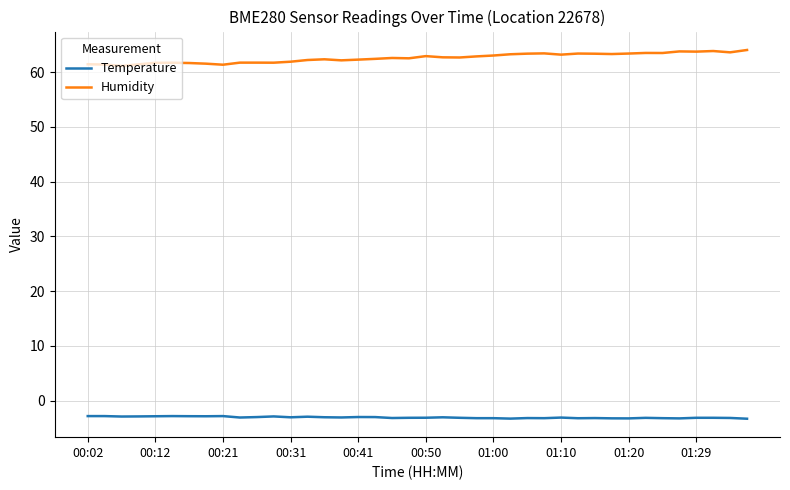

What is the lowest value of the Humidity series?

61.1